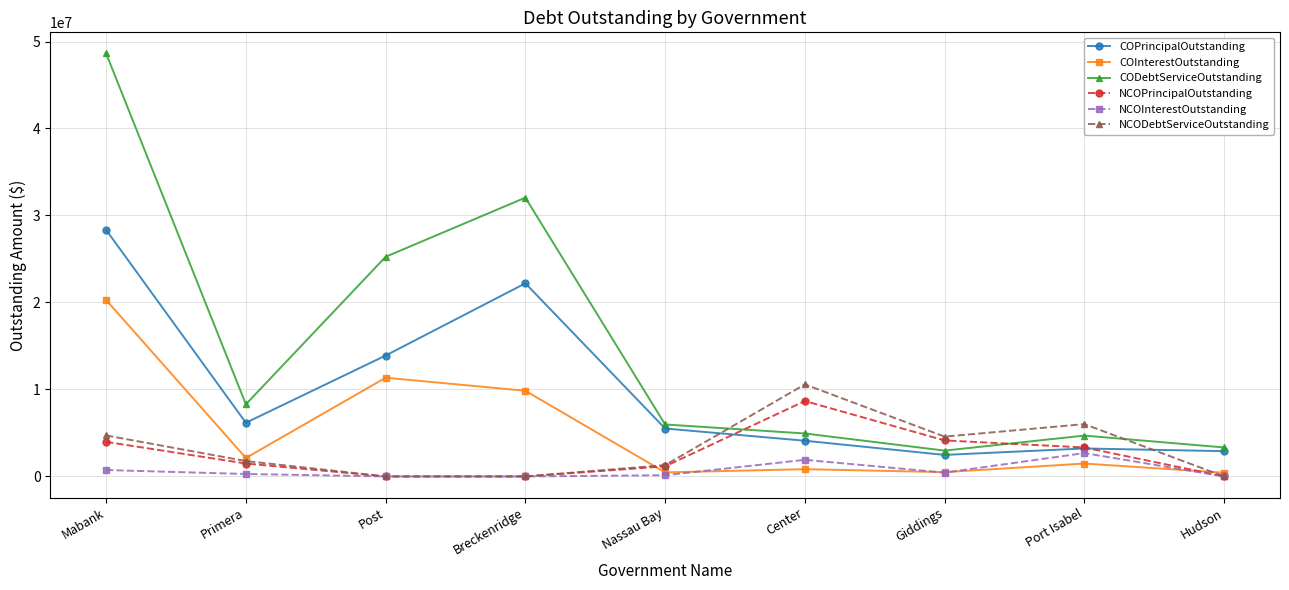

At which category is the sum across all series the highest?

Mabank